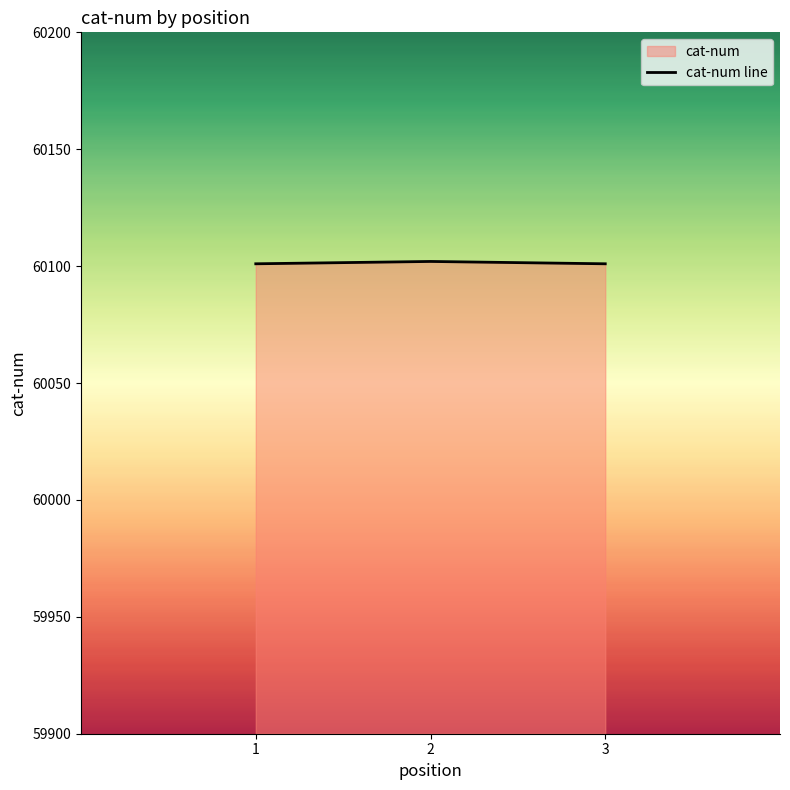

Does the chart display data point markers on the line(s)?

No